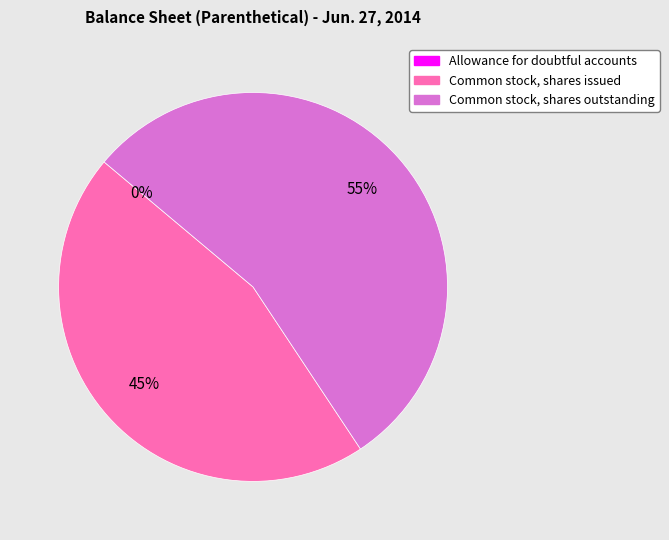

Is it true that Common stock, shares outstanding is 45% of the pie?

False